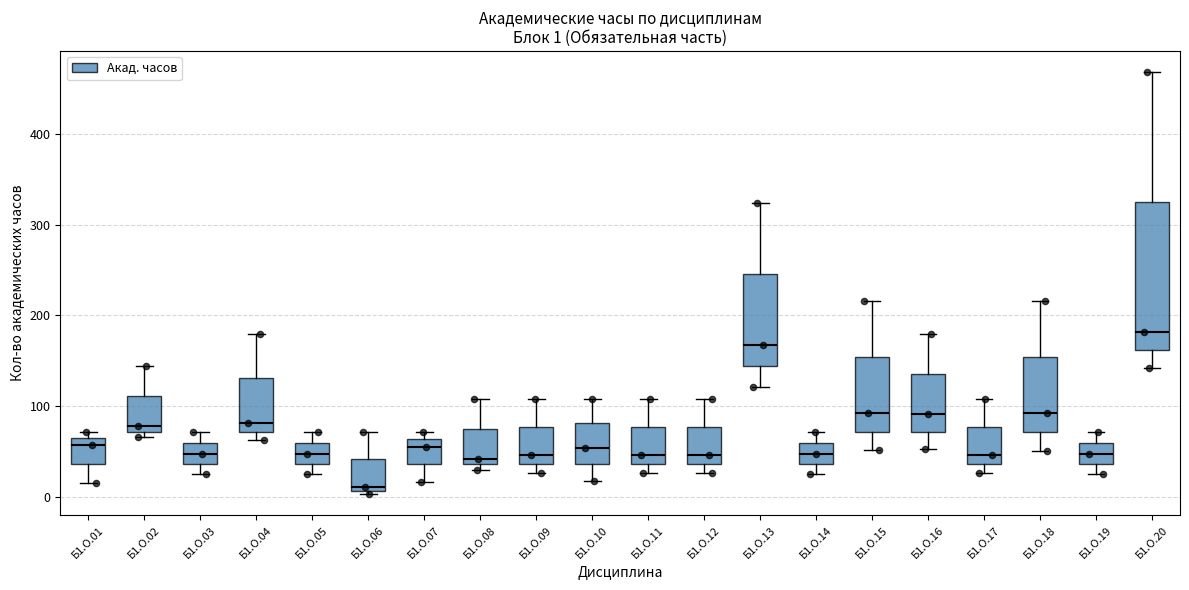

Which box's median line is the lowest?

Б1.О.06